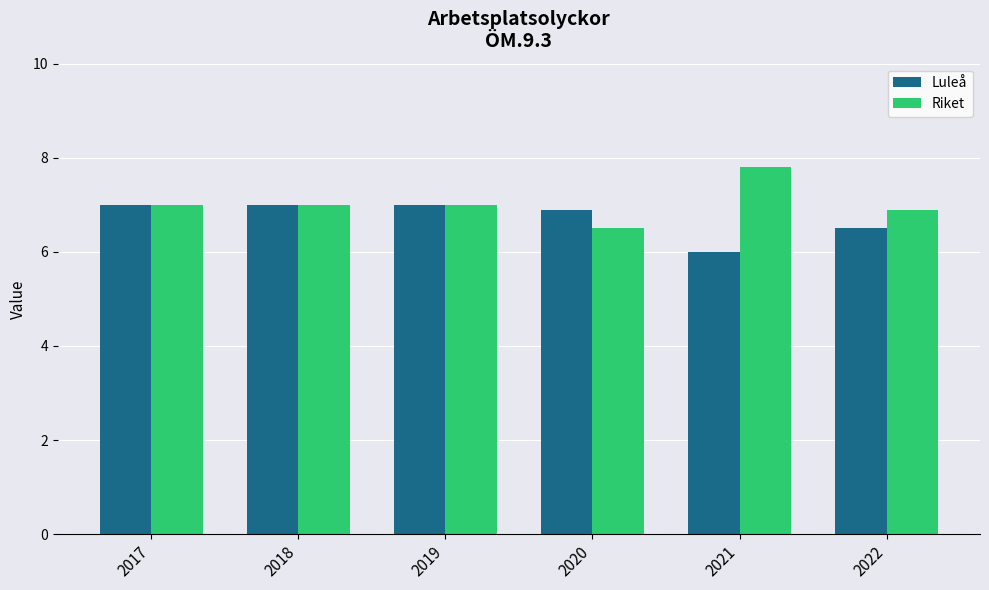

True or false: Riket has a value of 9.4 at 2017.

False